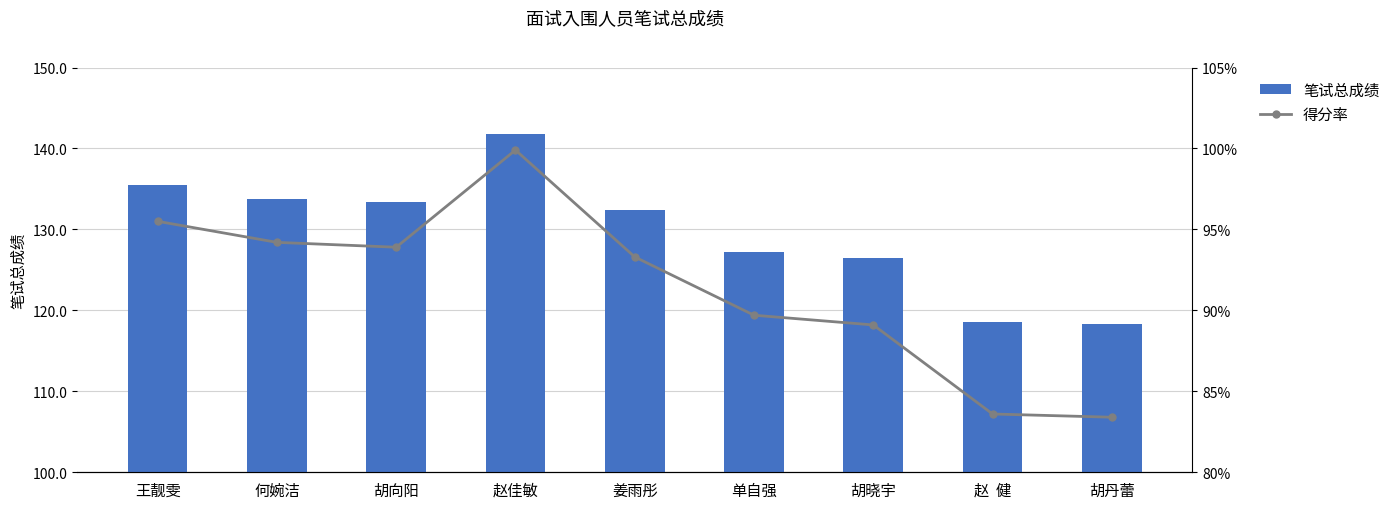

True or false: 笔试总成绩 has a value of 132.4 at 姜雨彤.

True